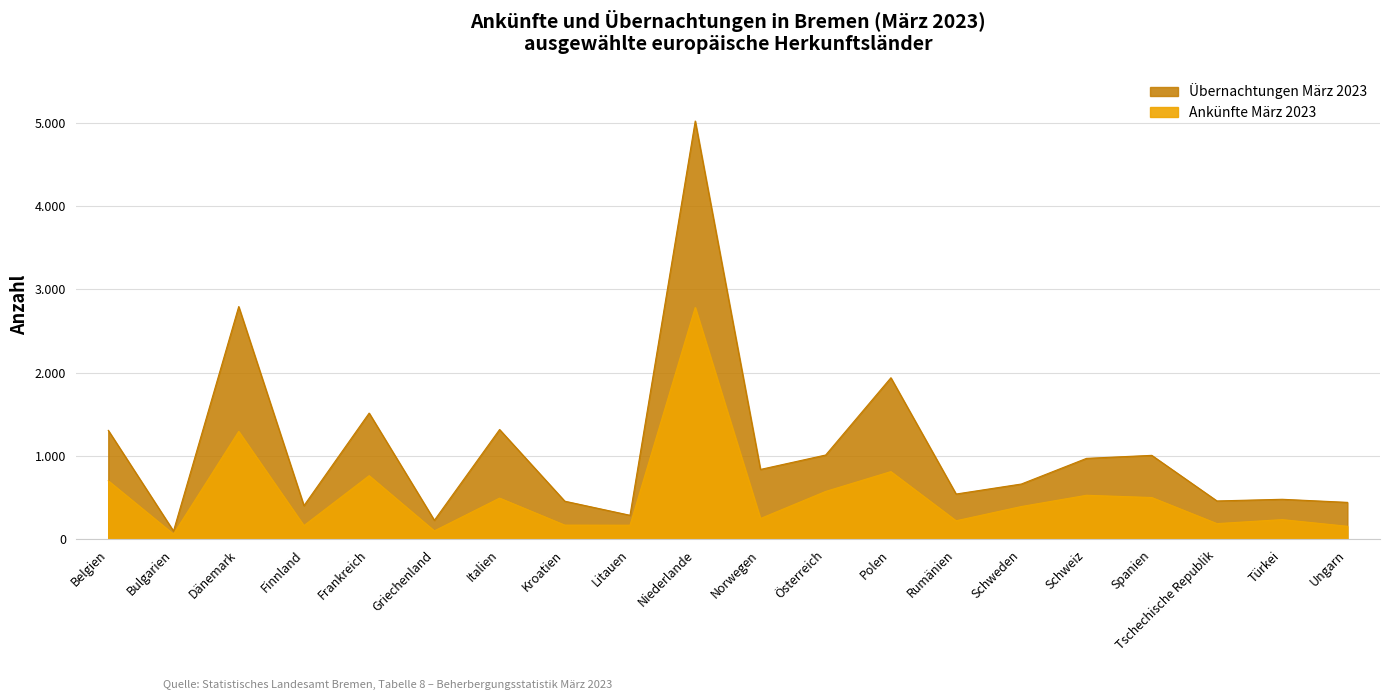

True or false: Übernachtungen März 2023 has a value of 59 at Litauen.

False